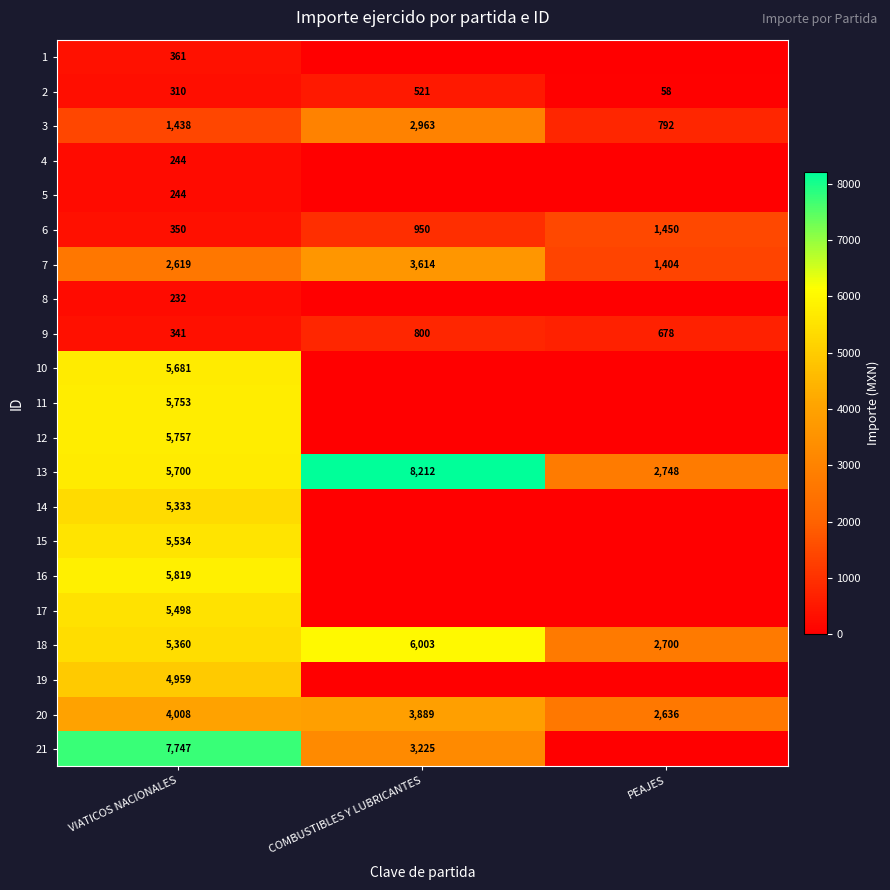

What is the total value across all series at COMBUSTIBLES Y LUBRICANTES?

30176.2